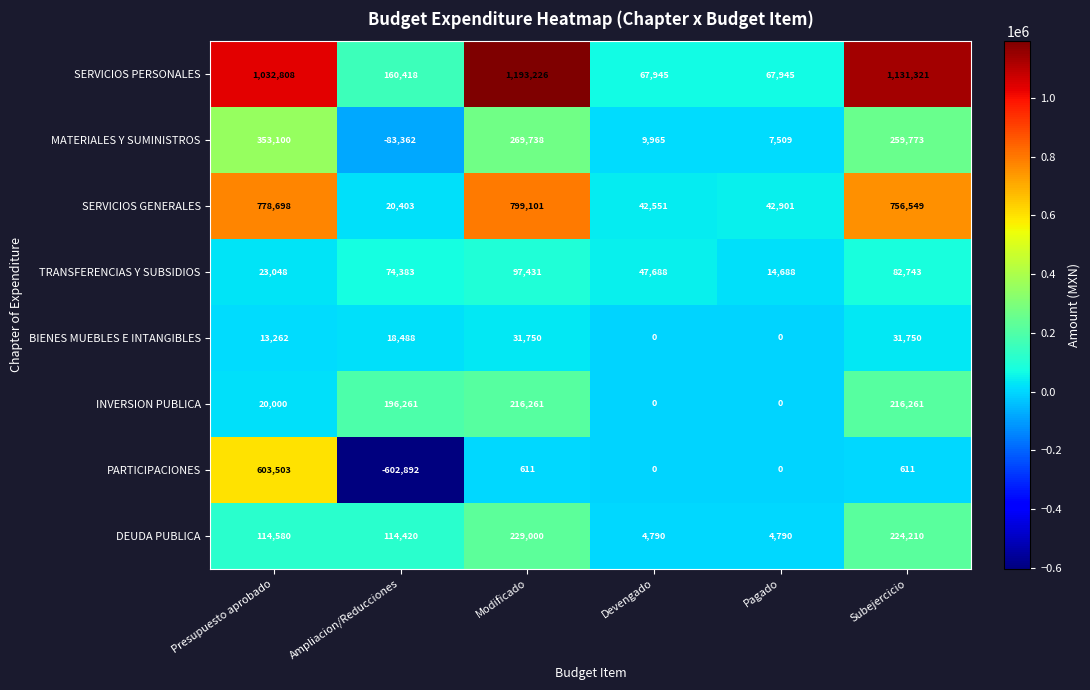

What is the difference between the maximum and second lowest values in the SERVICIOS PERSONALES series?

1125281